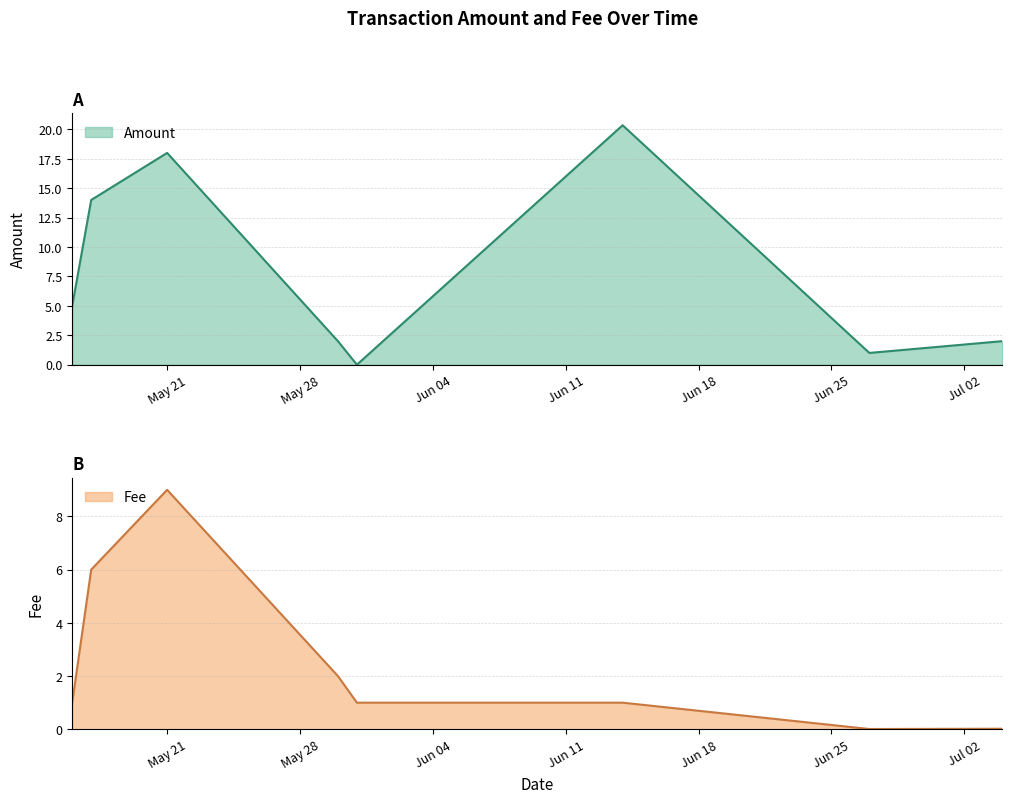

What is the difference between the Fee values at 2018-05-17 and 2018-06-14?

5.0